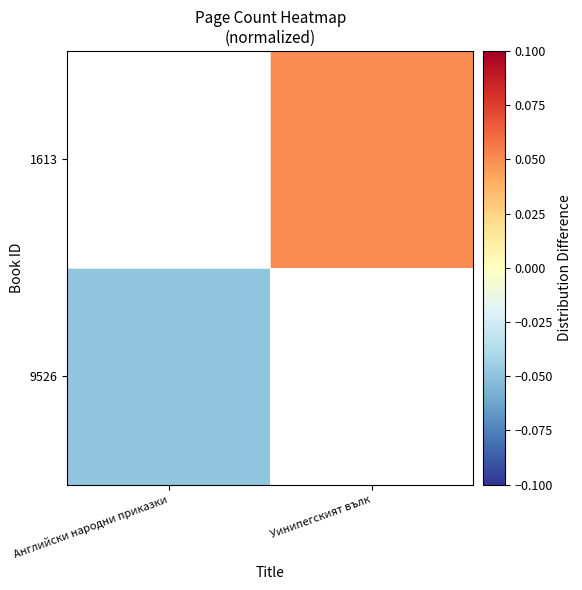

At which label does 1613 reach its peak?

Английски народни приказки